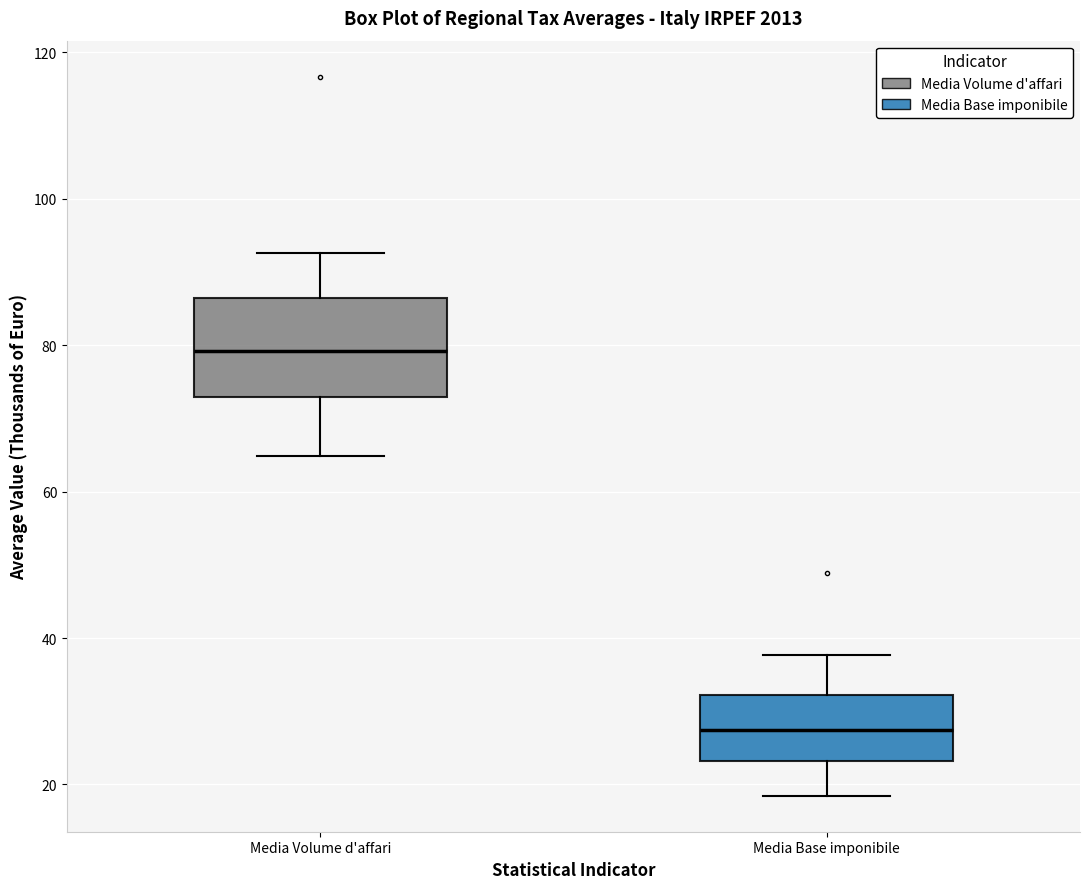

Reading left to right, transcribe this box plot: for each box, give where its median line is, the range the box spans, and where its two whiskers end, as read against the y-axis. The values are not printed on the chart, so give them approximately, as read against the axis.

Media Volume d'affari: median 80, box 72 to 86, whiskers 64 to 92
Media Base imponibile: median 28, box 24 to 32, whiskers 18 to 38